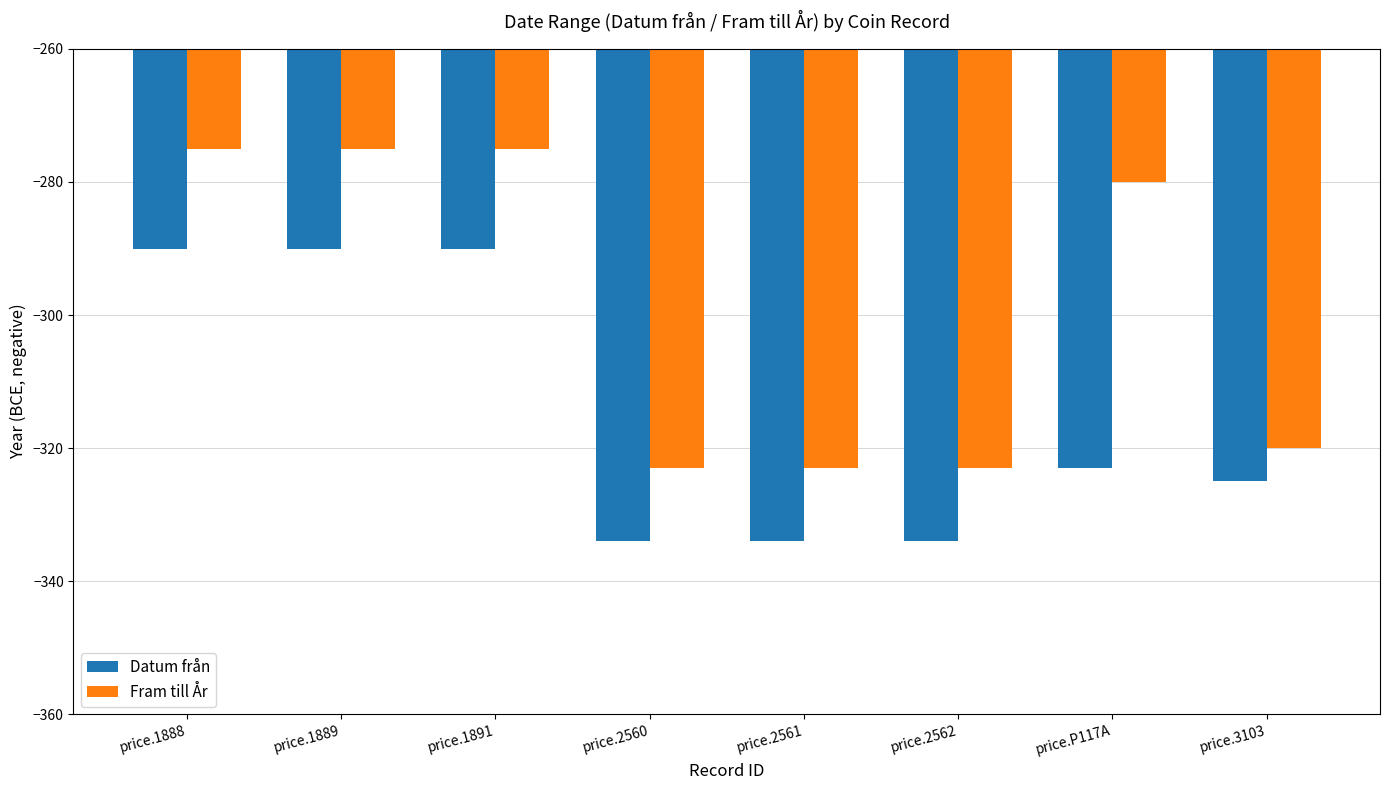

What are all the series names shown in the legend?

Datum från, Fram till År